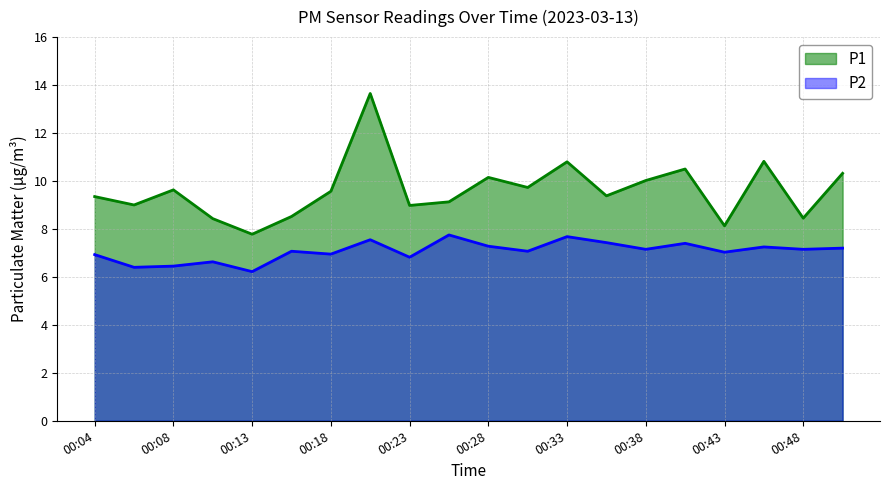

Read the P1 value at 00:26.

9.1